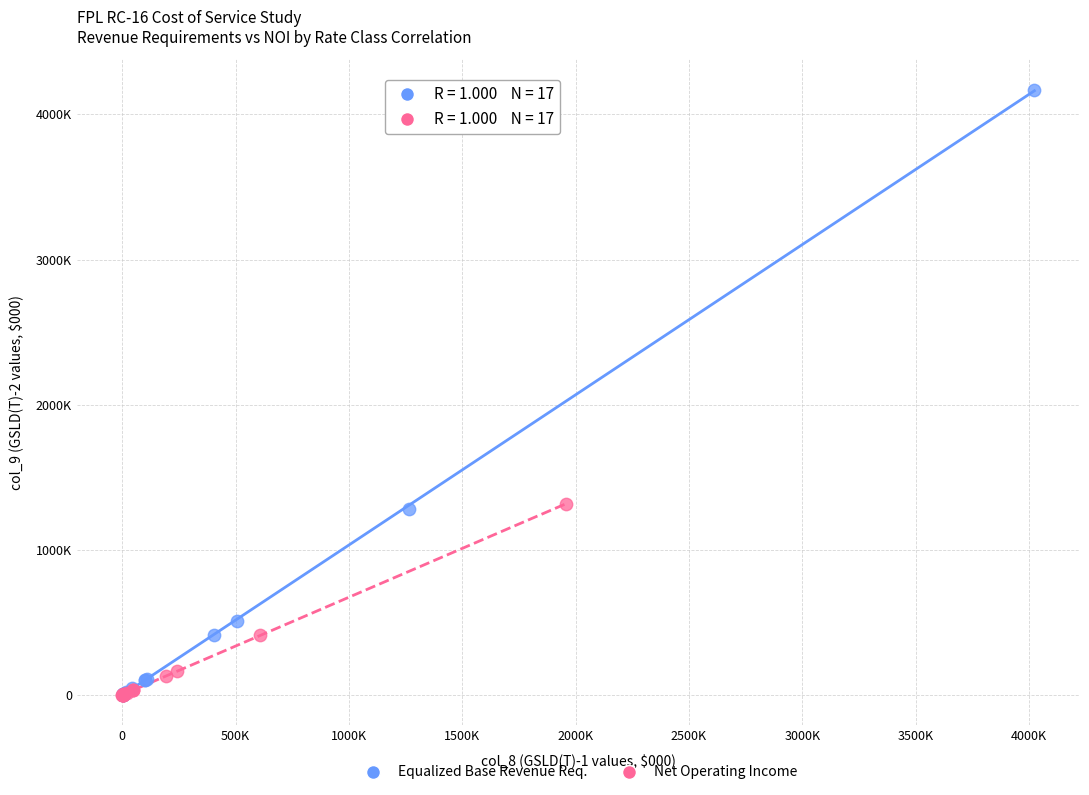

What are all the series names shown in the legend?

Equalized Base Revenue Req., Net Operating Income